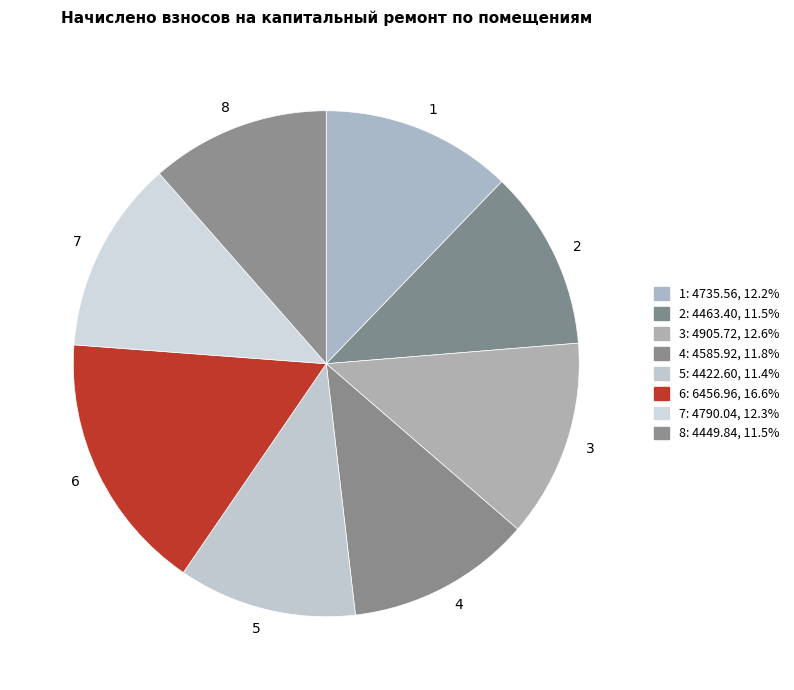

What is the ratio of the value at 2 to the value at 8?

1.0